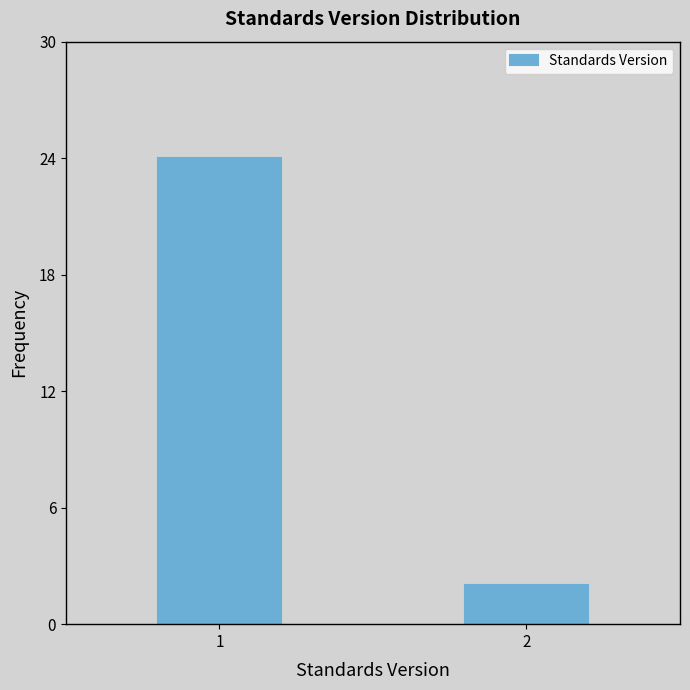

Reading left to right, what are all the values shown in this chart?

24	2